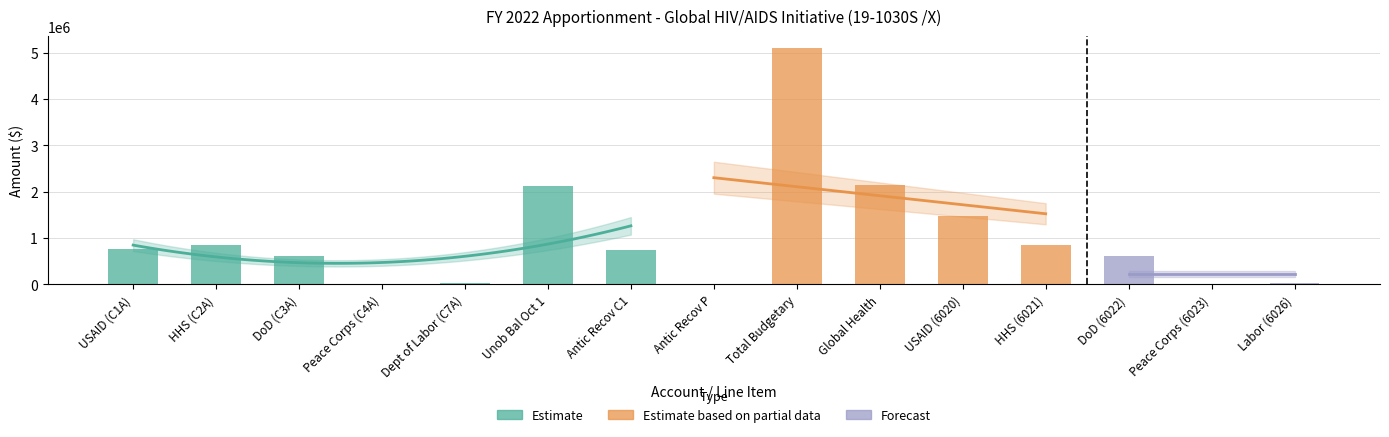

Does the chart contain any negative values?

No